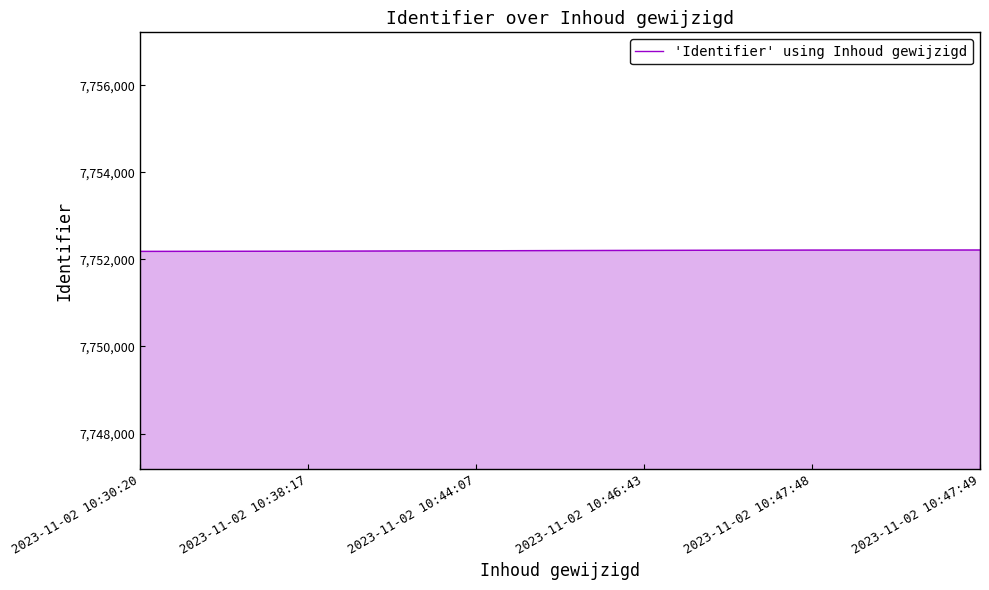

Is it true that the value at 2023-11-02 10:30:20 is 7752184?

True